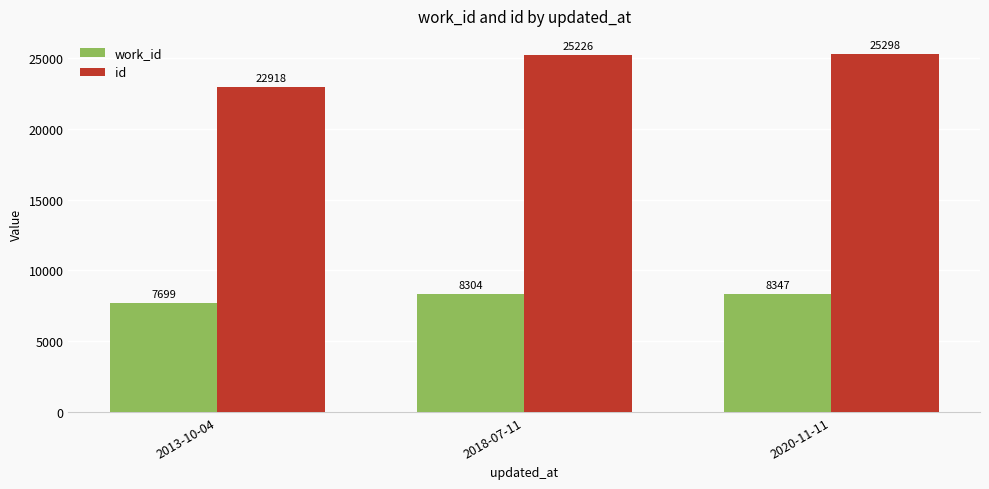

Are the bars grouped side by side (vs. stacked)?

Yes